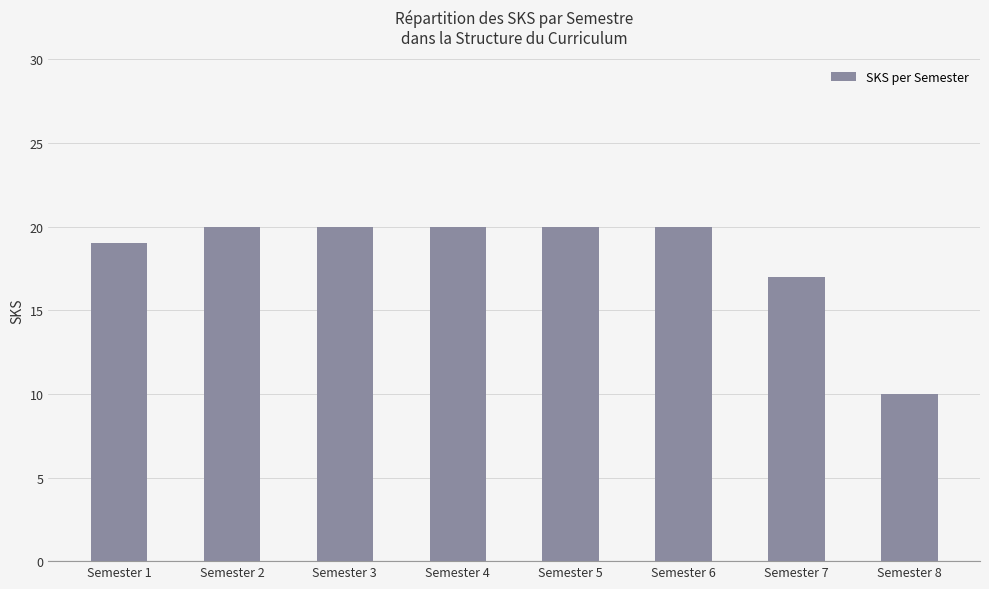

What is the average value?

18